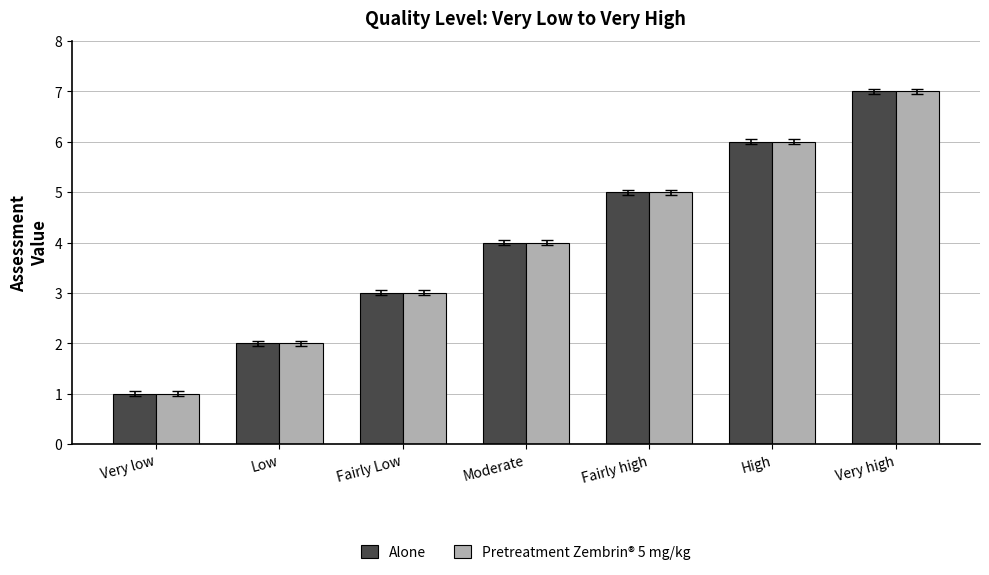

How many series are shown in this chart?

2